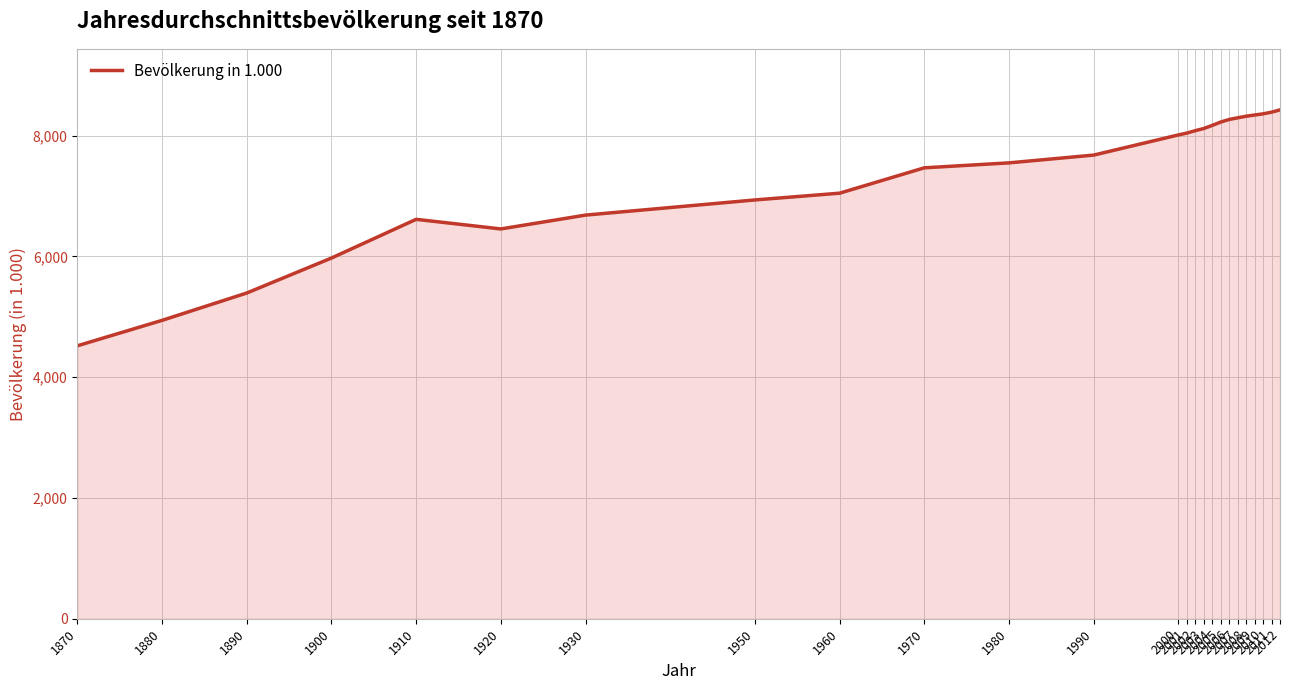

How many series are shown in this chart?

1